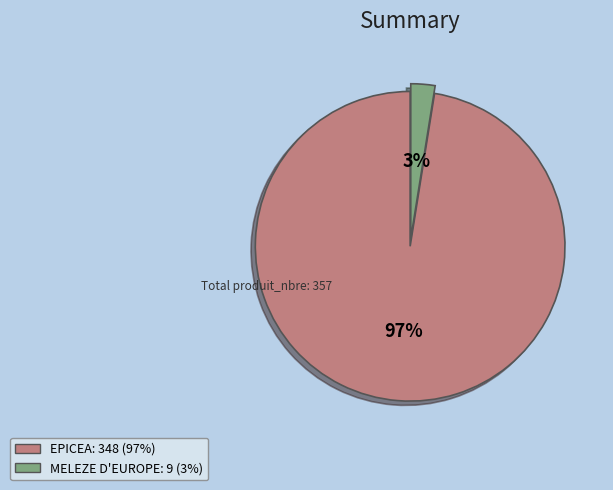

What percentage is the MELEZE D'EUROPE slice, to the nearest percent?

3%